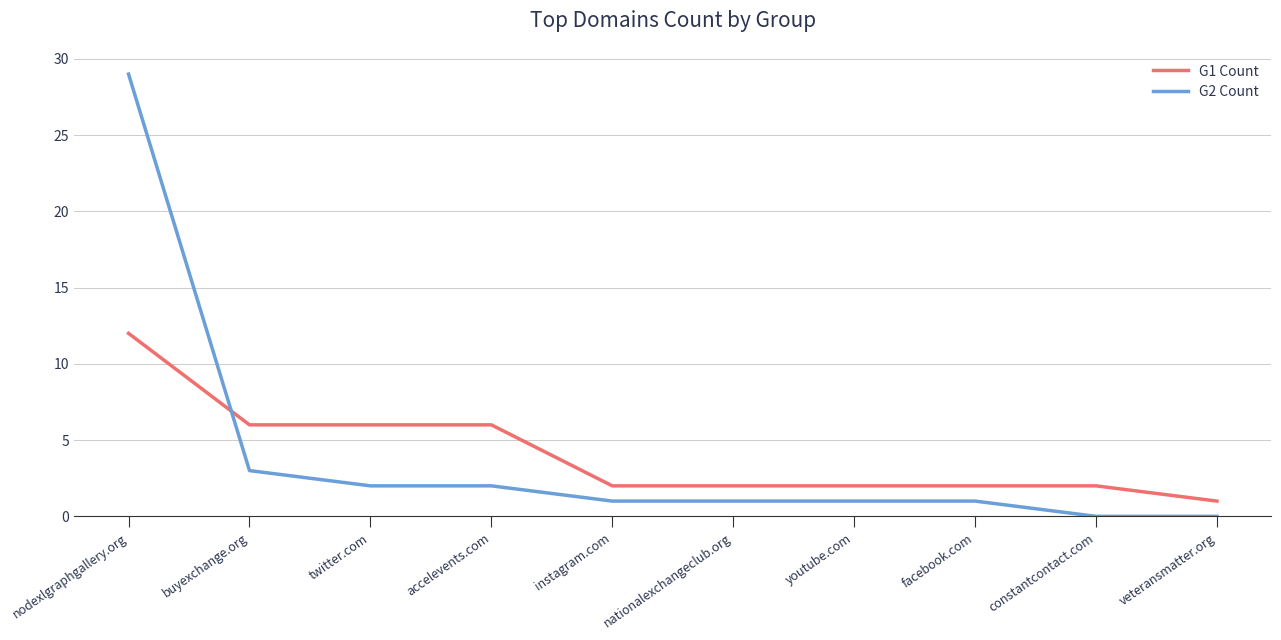

Which series changed the most between buyexchange.org and nationalexchangeclub.org?

G1 Count